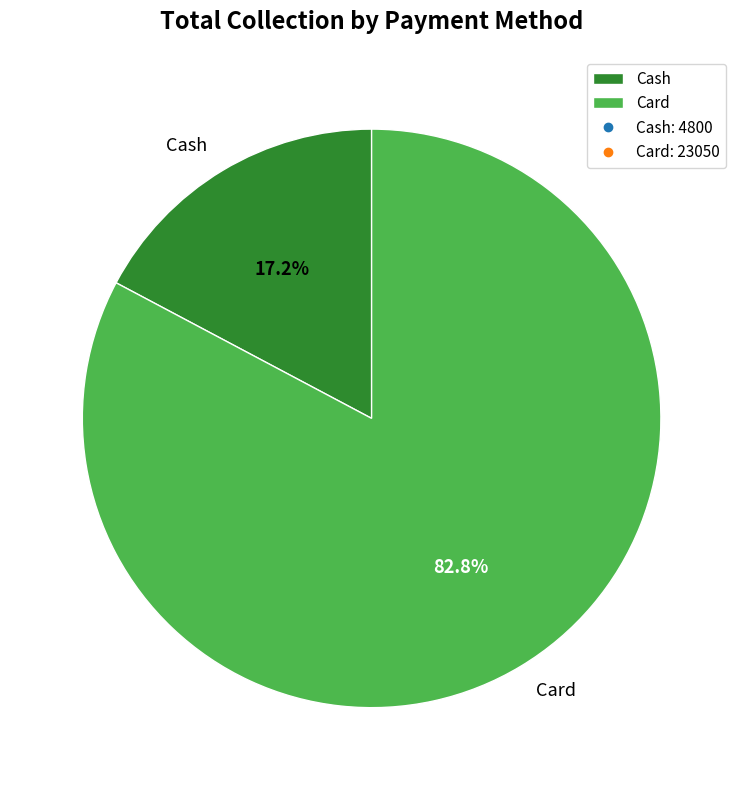

What percentage is the Cash slice, to the nearest percent?

17%